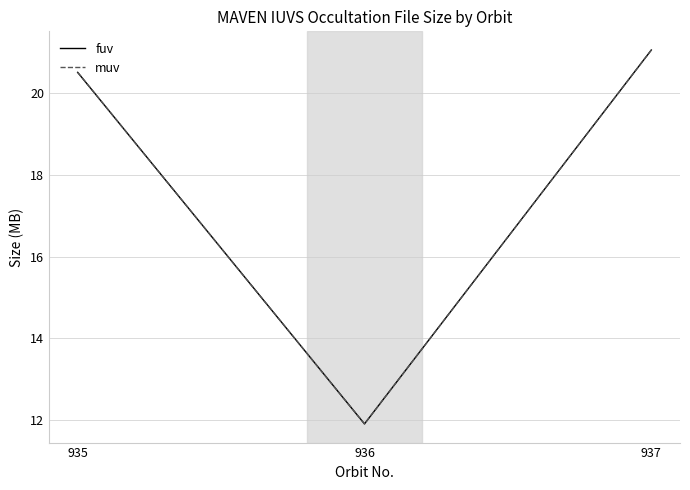

What is the maximum value for muv?

21.1